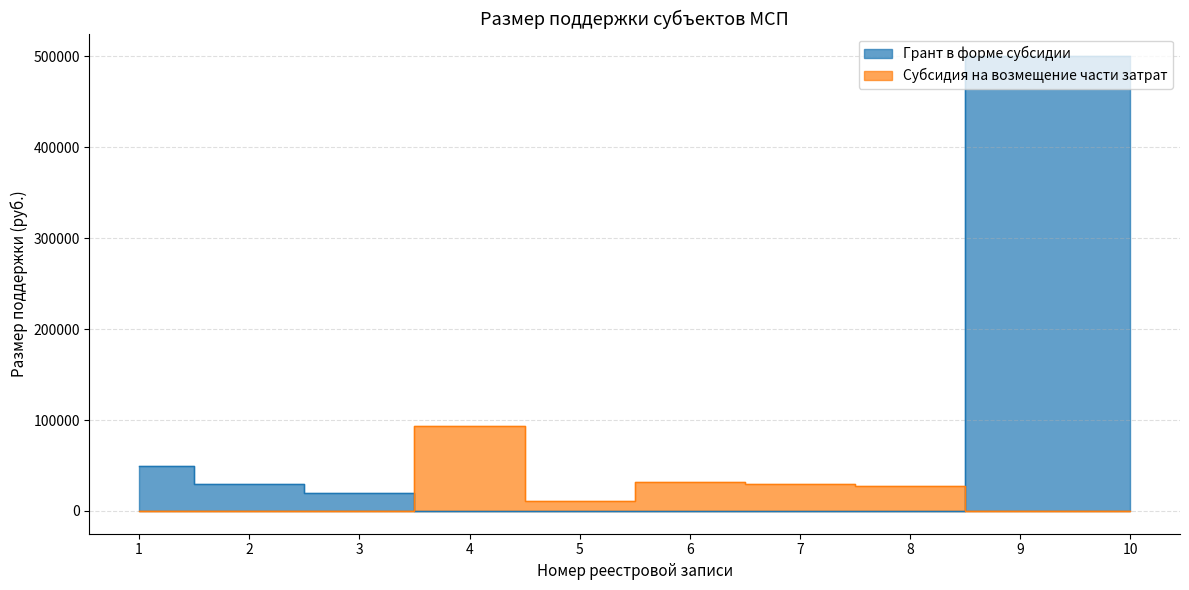

What is the maximum value shown in the chart?

500000